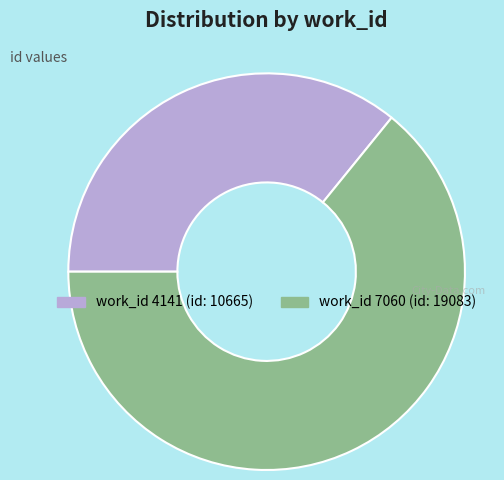

Is there a majority slice in this chart?

Yes